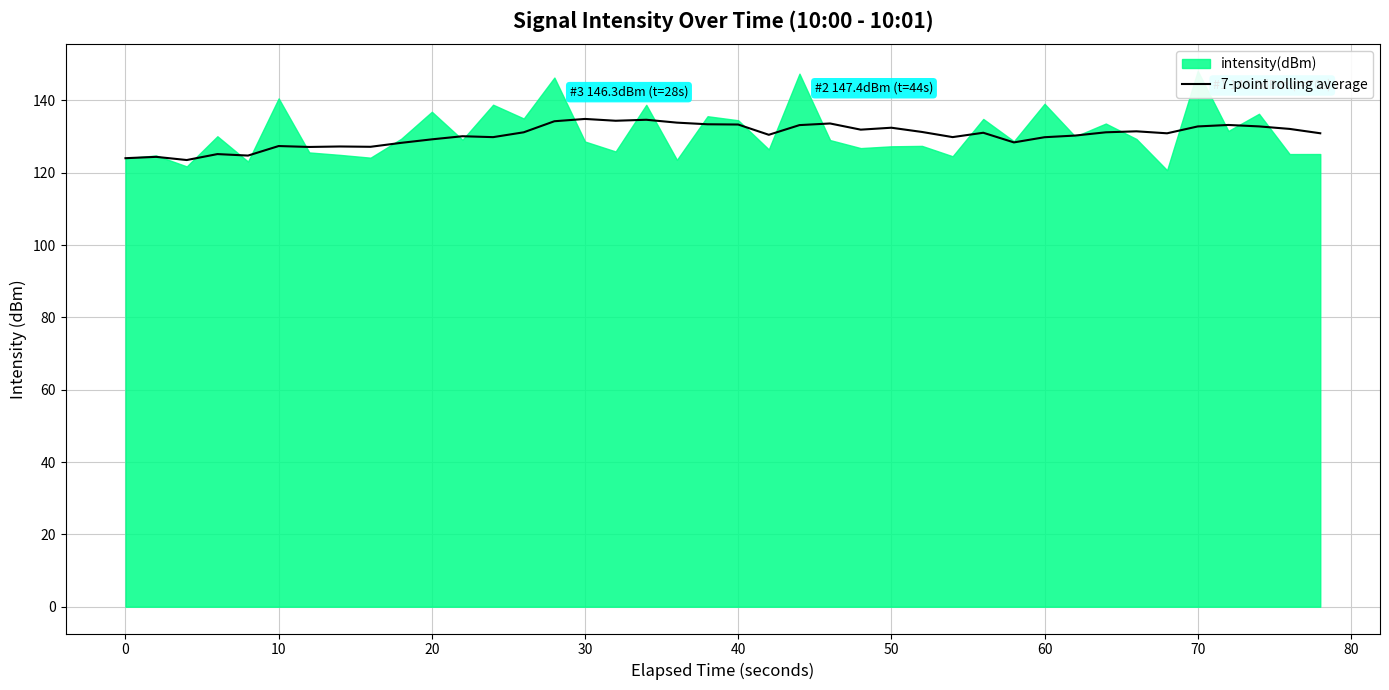

The 7-point rolling average series shows 132.8 at 70. True or false?

True